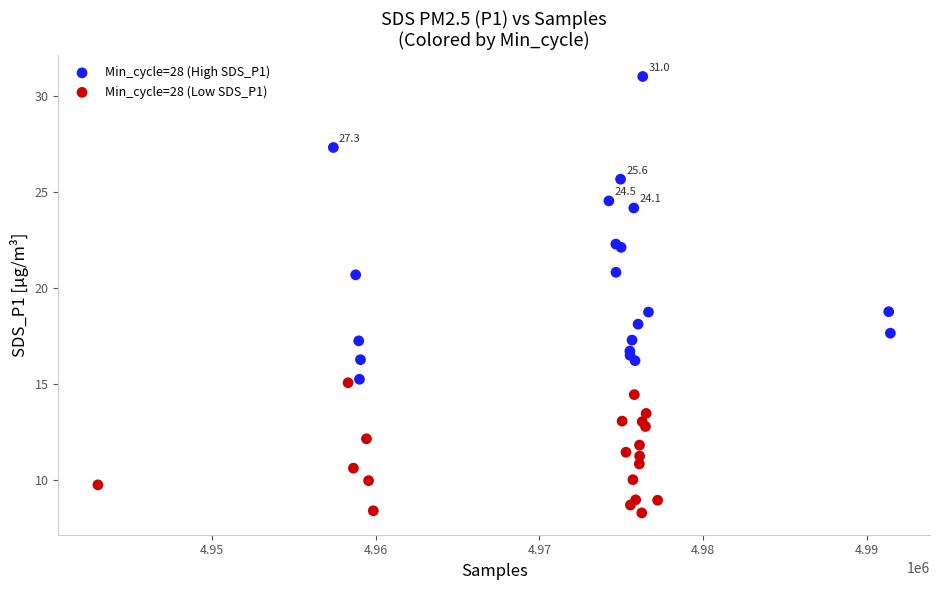

Which series reaches the maximum Y coordinate?

Min_cycle=28 (High SDS_P1)